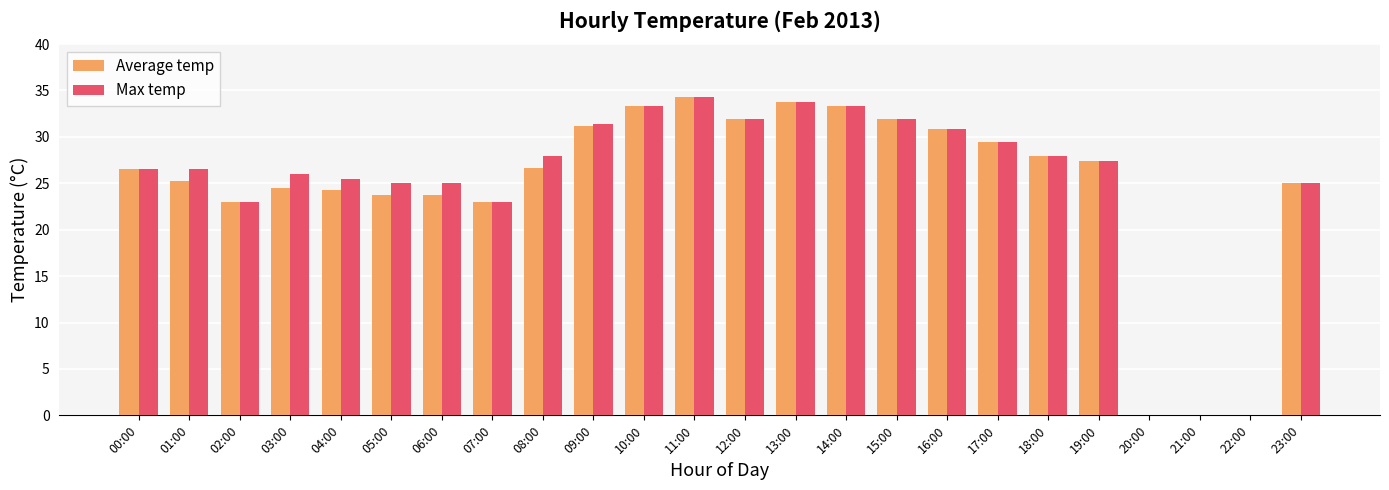

What is the maximum value shown in the chart?

34.3